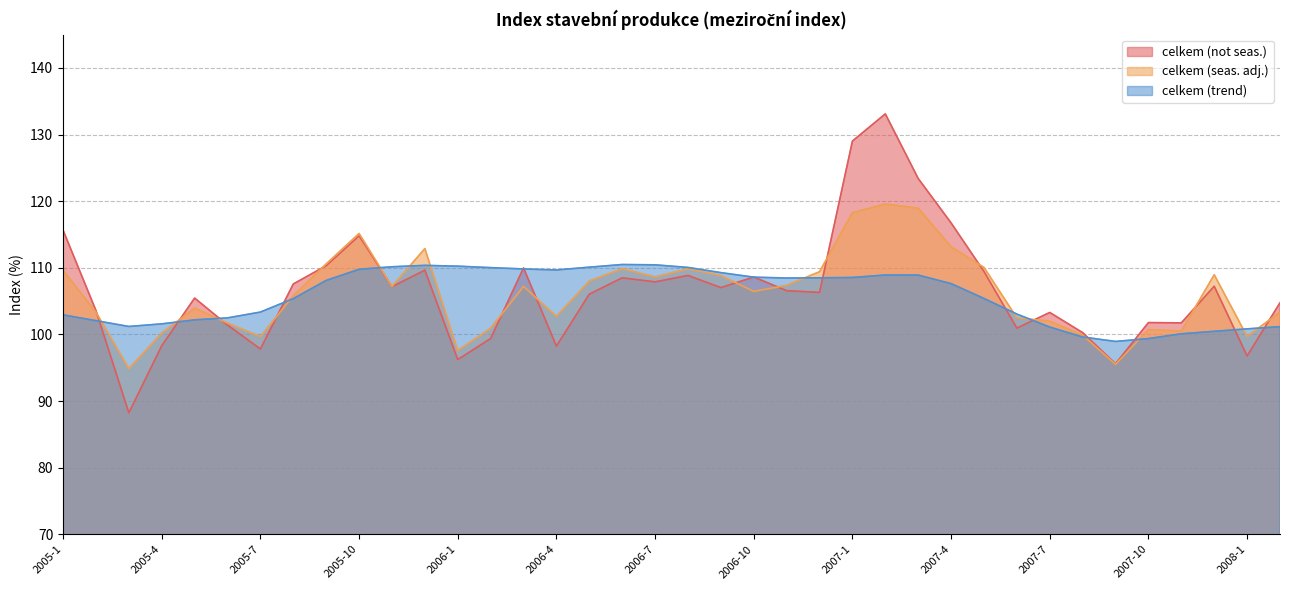

Which category has the lowest value across all series?

2005-3